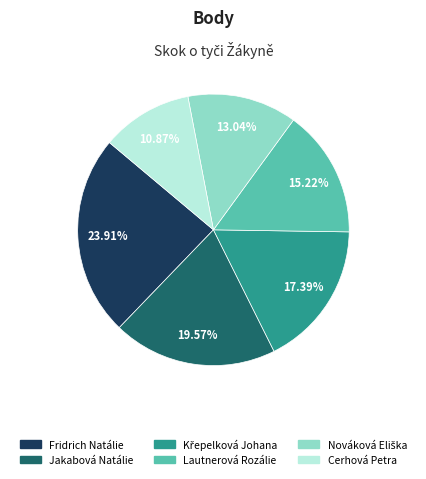

The Fridrich Natálie slice represents 9% of the pie. True or false?

False